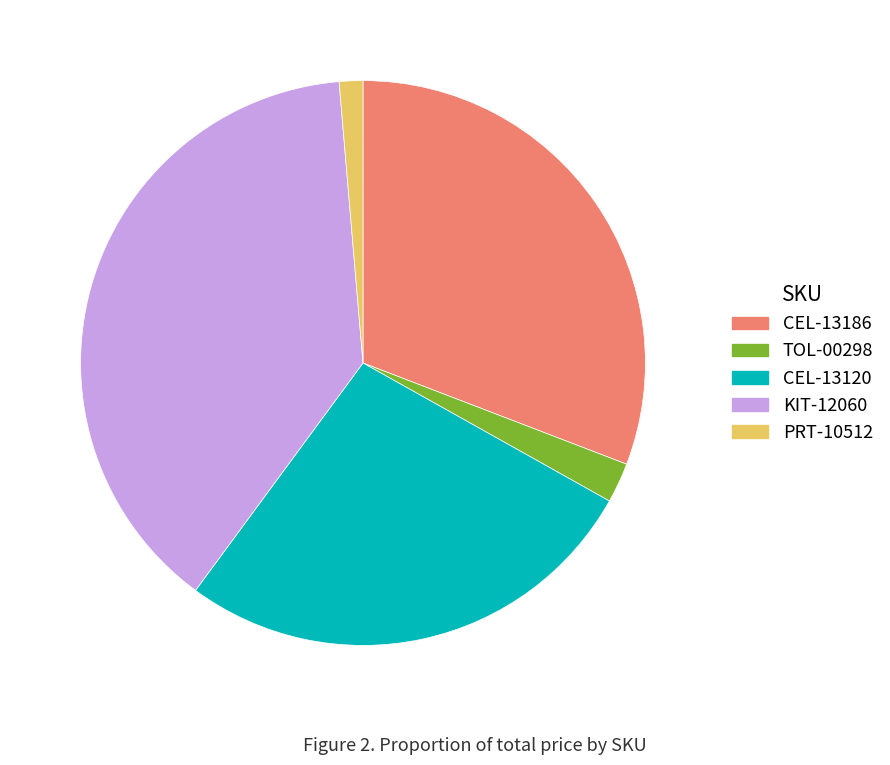

Is CEL-13186 the majority of the pie?

No